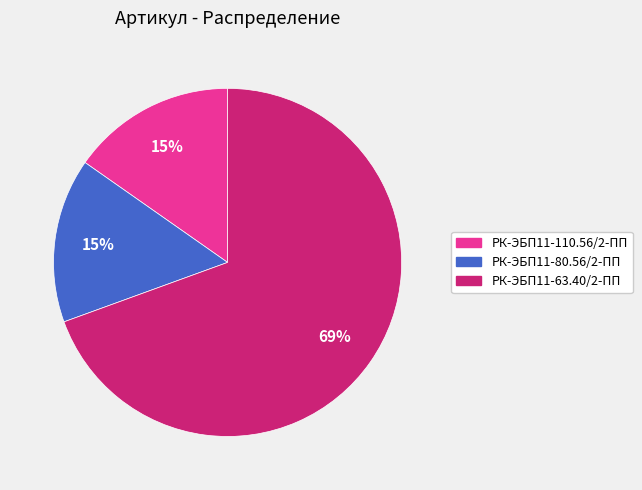

Does any single category account for the majority?

Yes